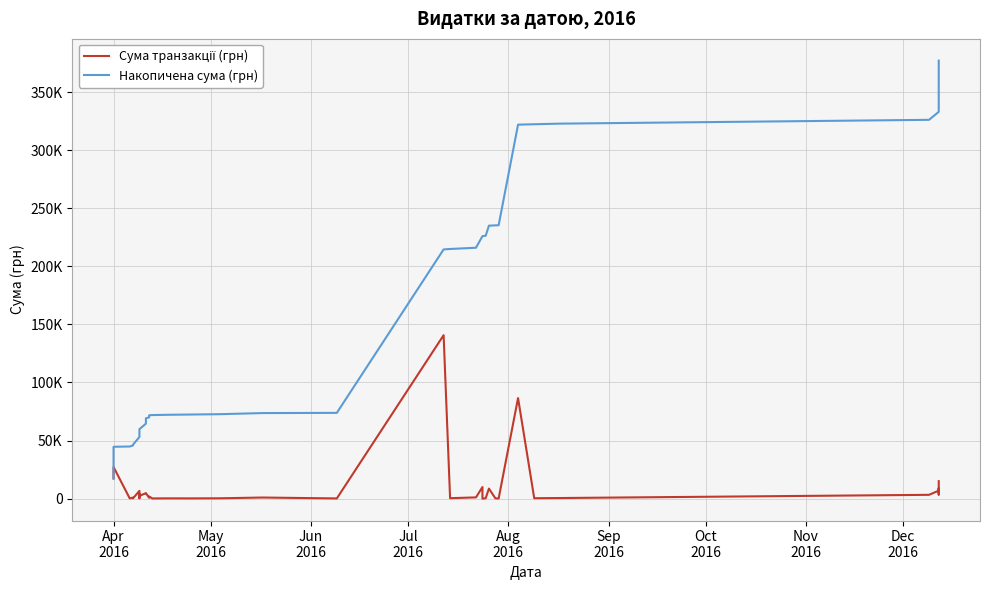

List the series in order of their peak value, lowest first.

Сума транзакції (грн), Накопичена сума (грн)